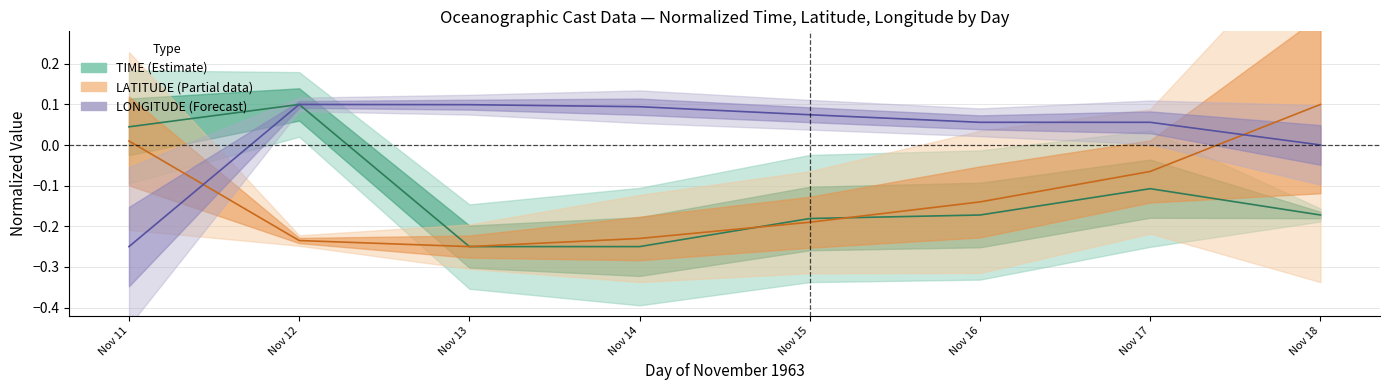

What is the sum of the TIME (Estimate) values at Nov 17 and Nov 18?

-0.3